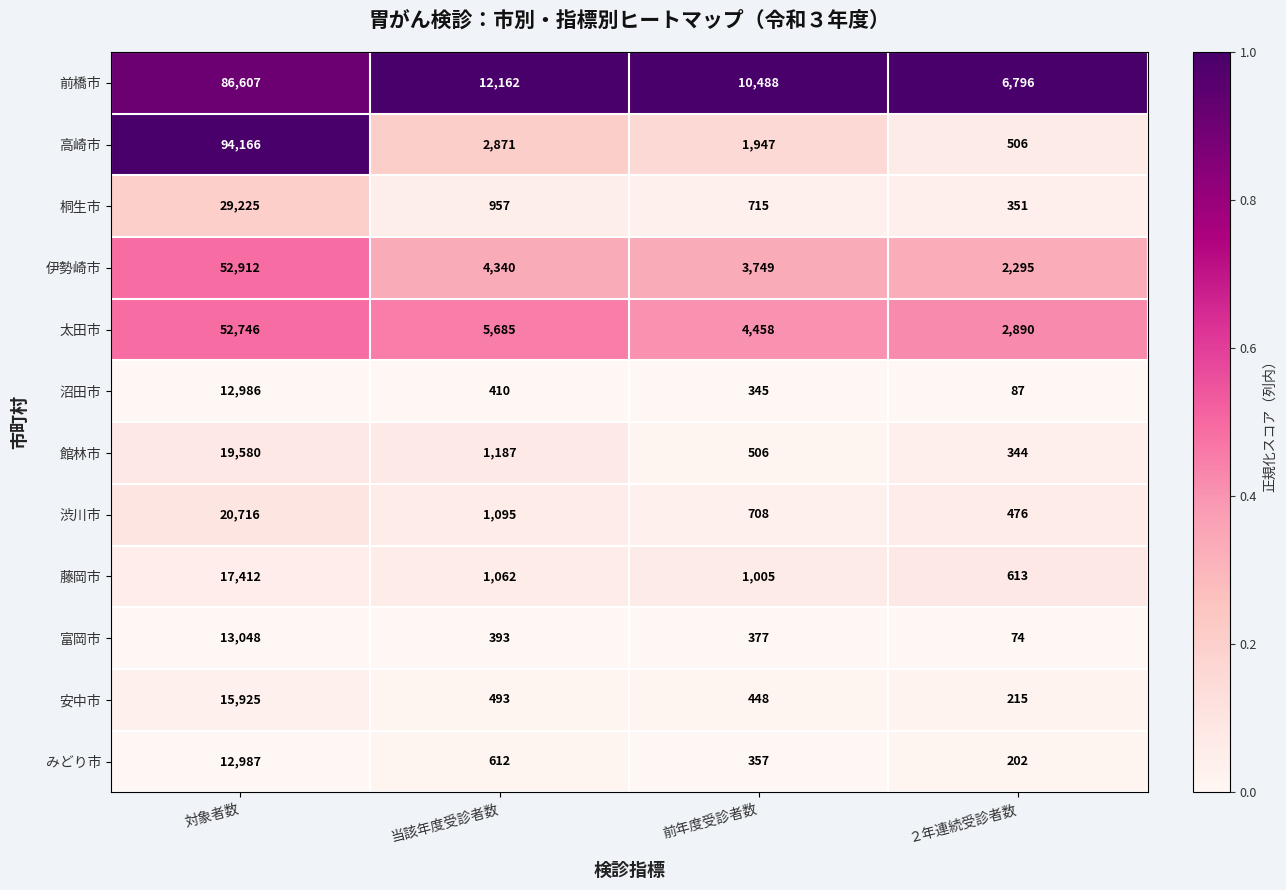

Which series has the largest range (max minus min)?

高崎市